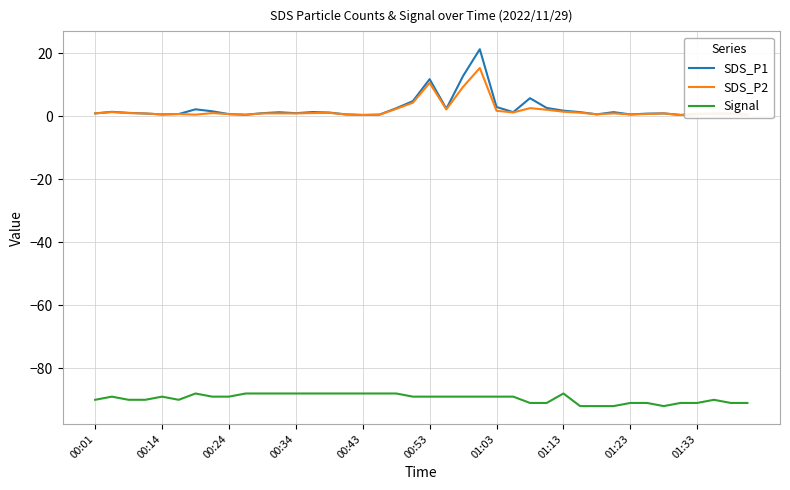

What is the maximum value shown in the chart?

21.3